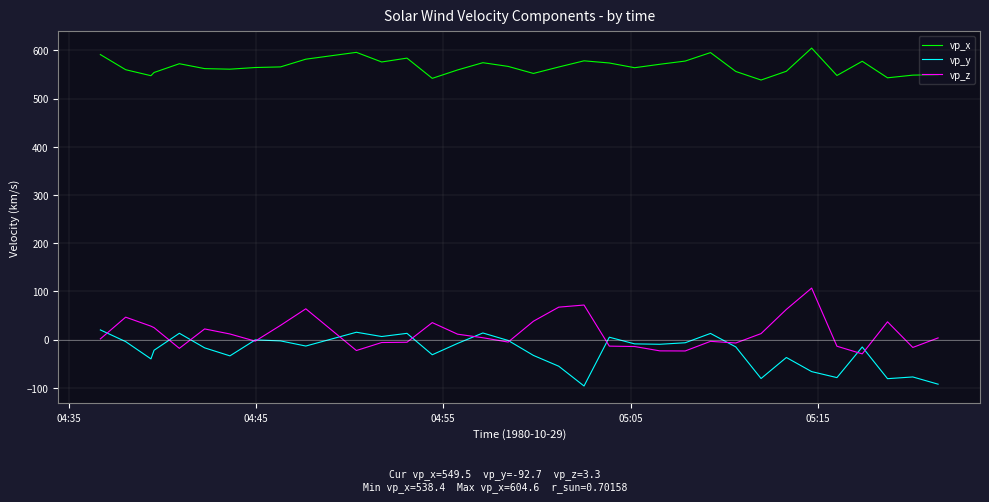

What is the highest value of the vp_z series?

106.7